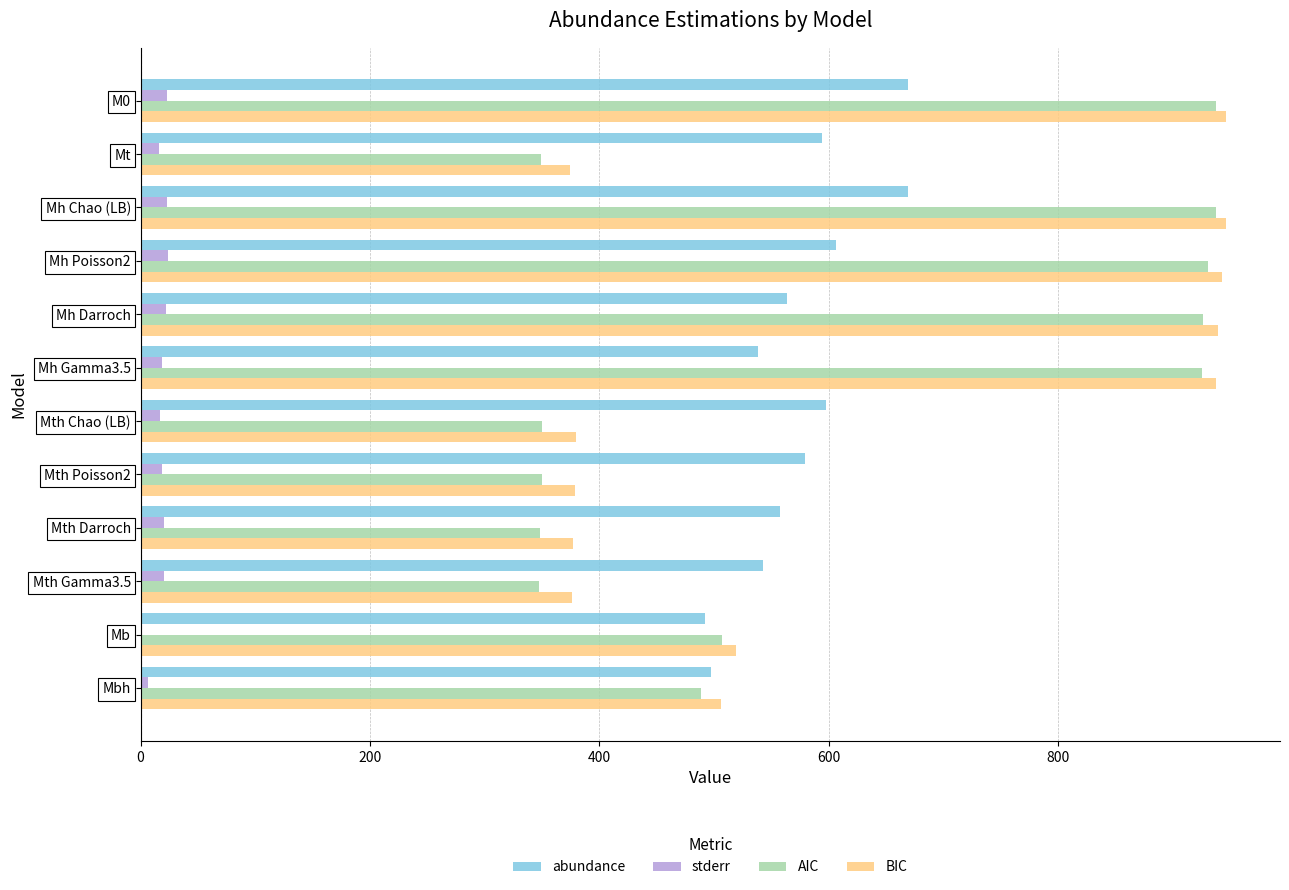

What is the highest value of the BIC series?

945.9